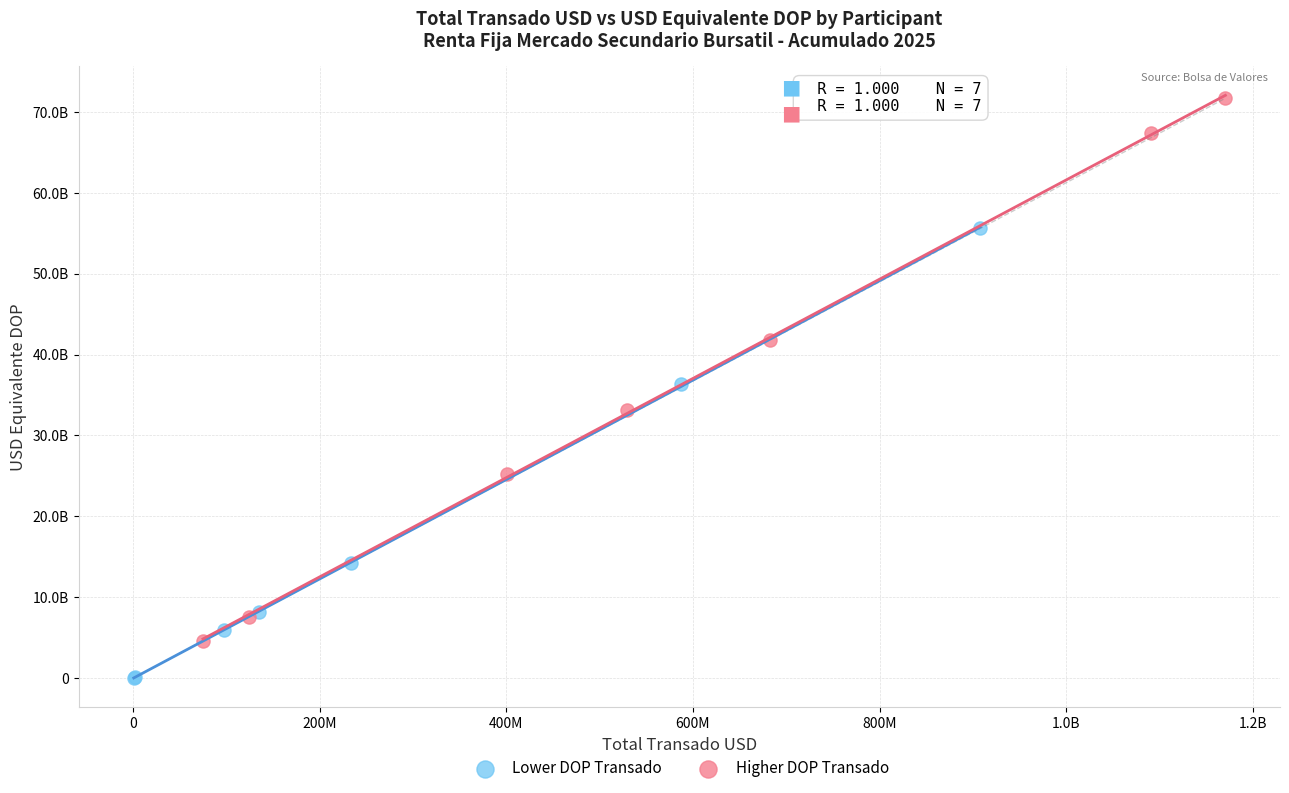

Which series contains the highest Y value?

Higher DOP Transado